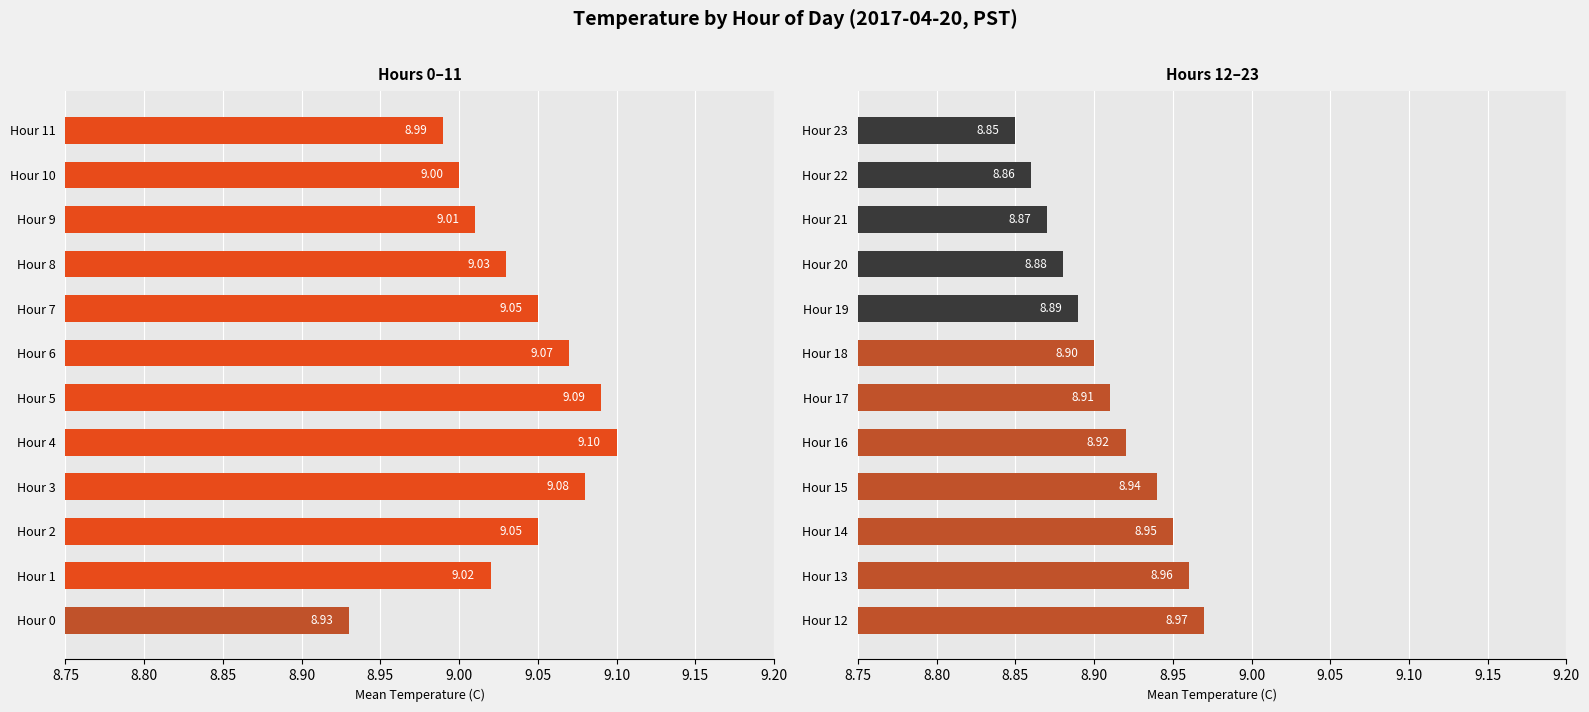

Approximately how many times larger is the value at Hour 16 compared to Hour 14?

1.0